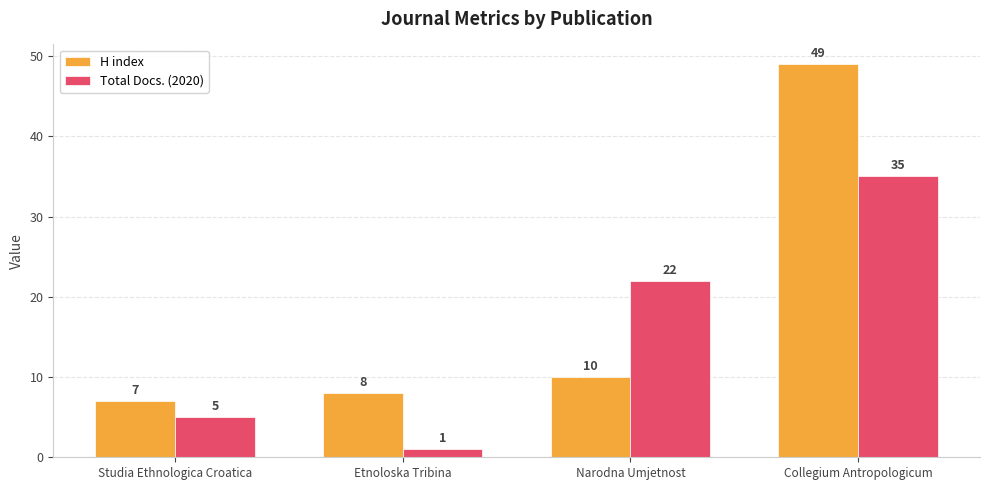

What is the value of the Total Docs. (2020) bar at the 2nd from the left?

1